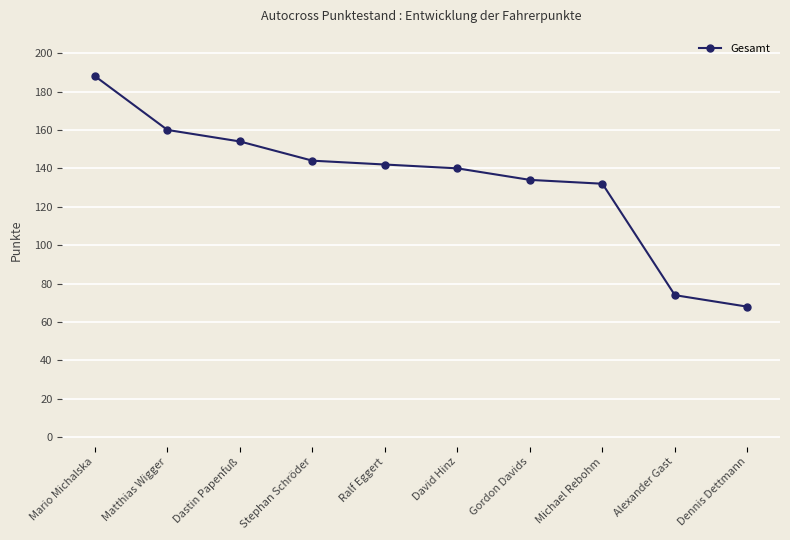

Approximately how many times larger is the value at Alexander Gast compared to Ralf Eggert?

0.5